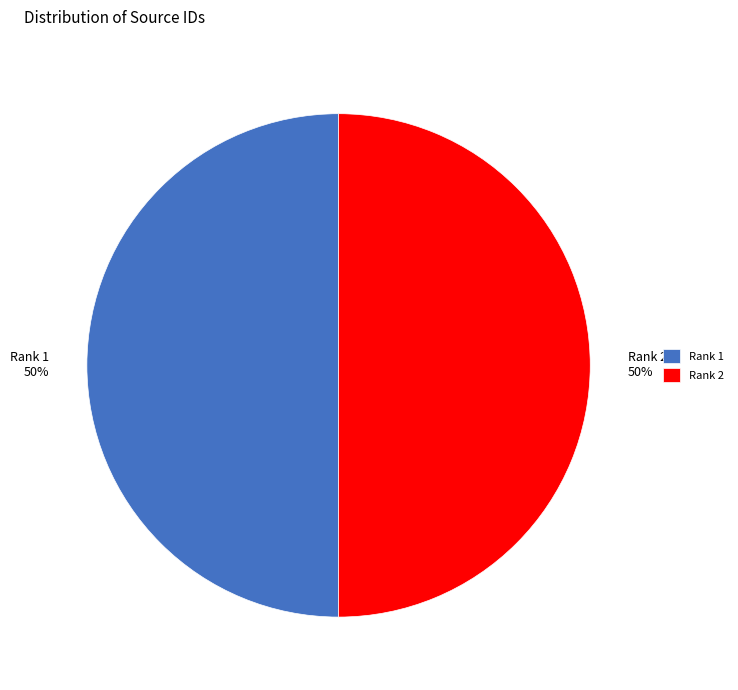

To the nearest percent, what percentage of the pie is Rank 2?

50%